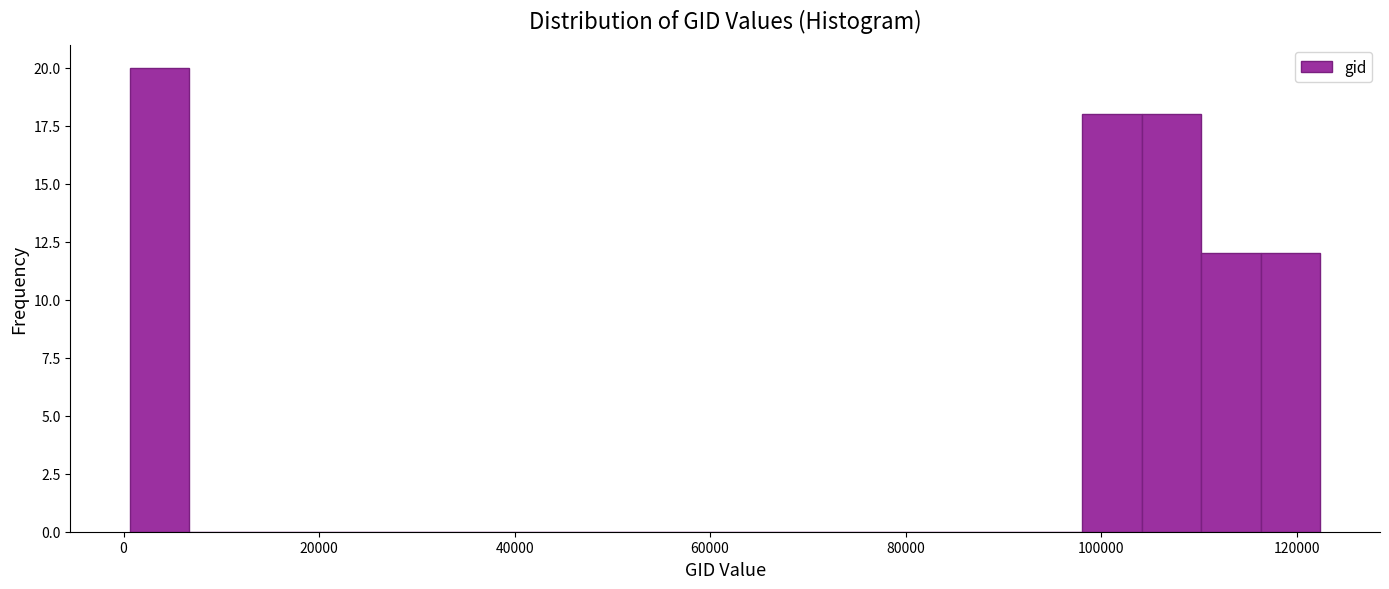

Read against the x-axis, roughly where is the centre of the tallest bar?

4000